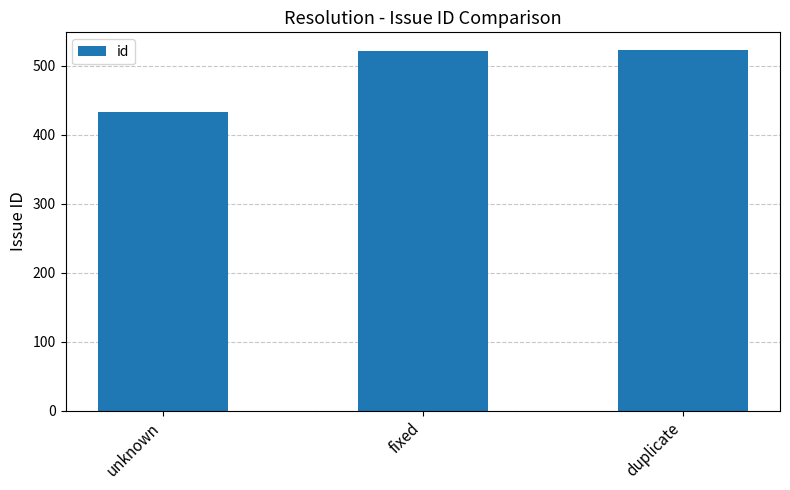

What is the maximum value shown in the chart?

522